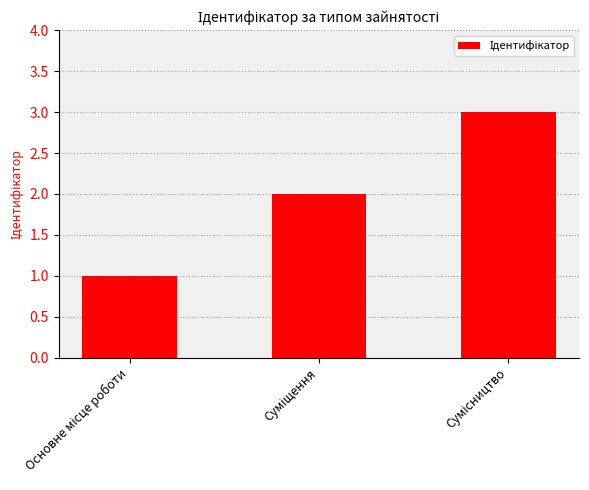

What is the sum of all values?

6